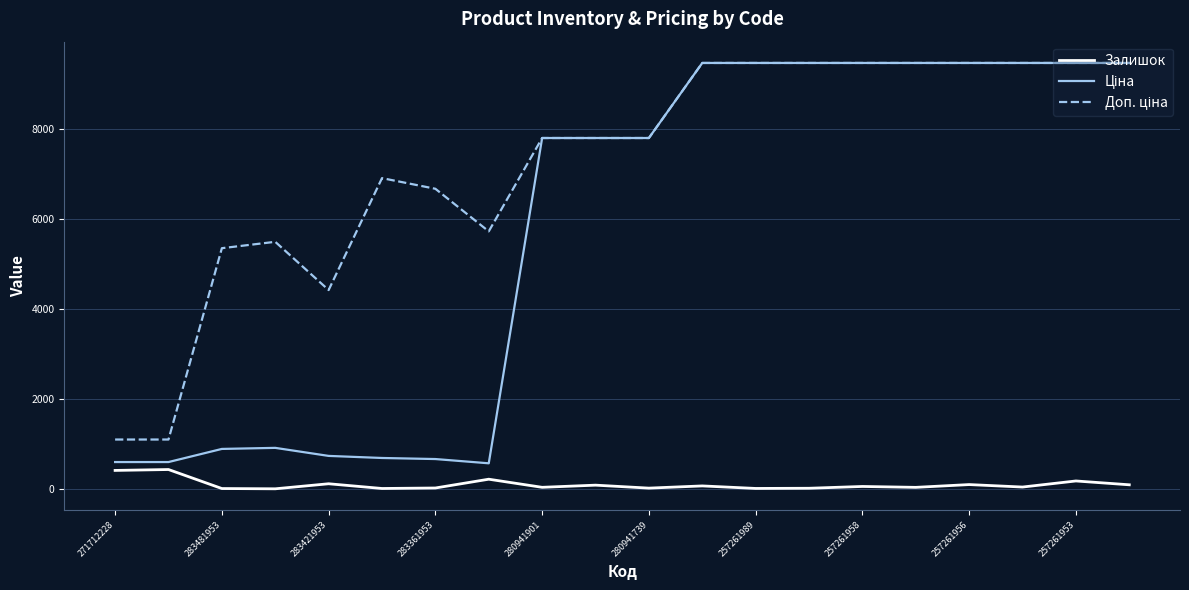

What is the greatest value displayed?

9458.9